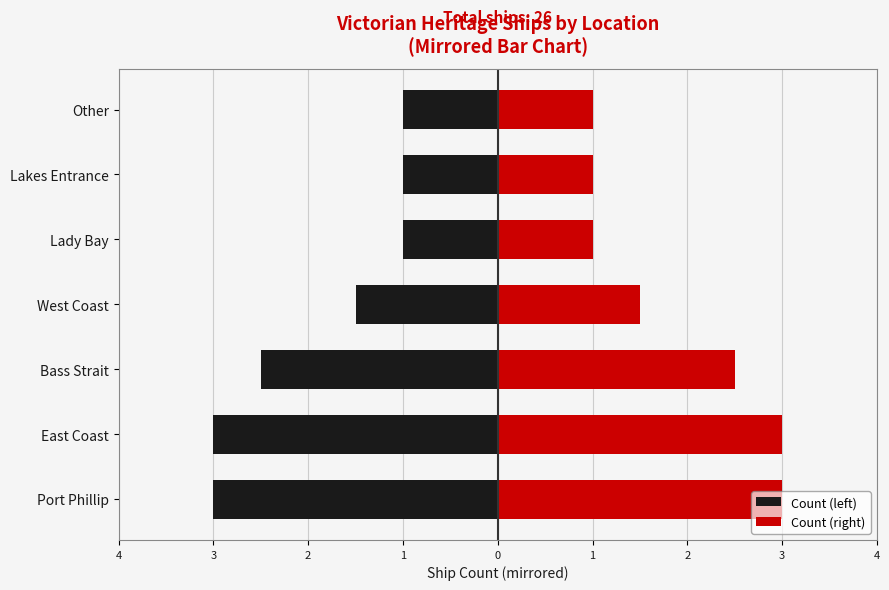

Rank the series at Lady Bay from highest to lowest value.

Count (right), Count (left)